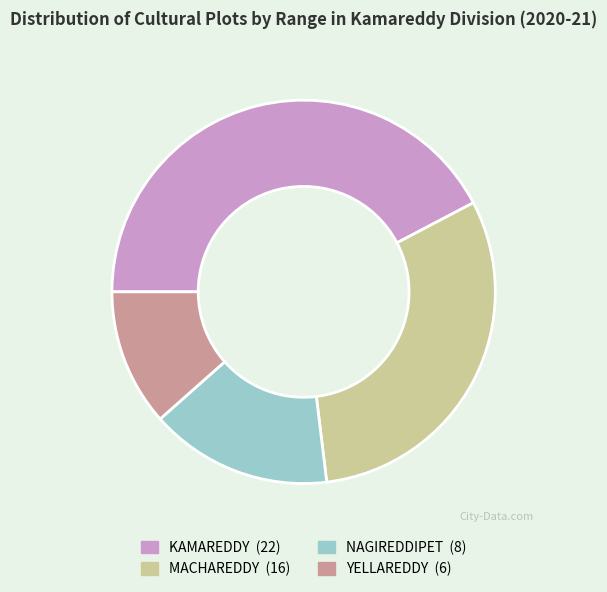

Rank the categories by value from lowest to highest.

YELLAREDDY, NAGIREDDIPET, MACHAREDDY, KAMAREDDY